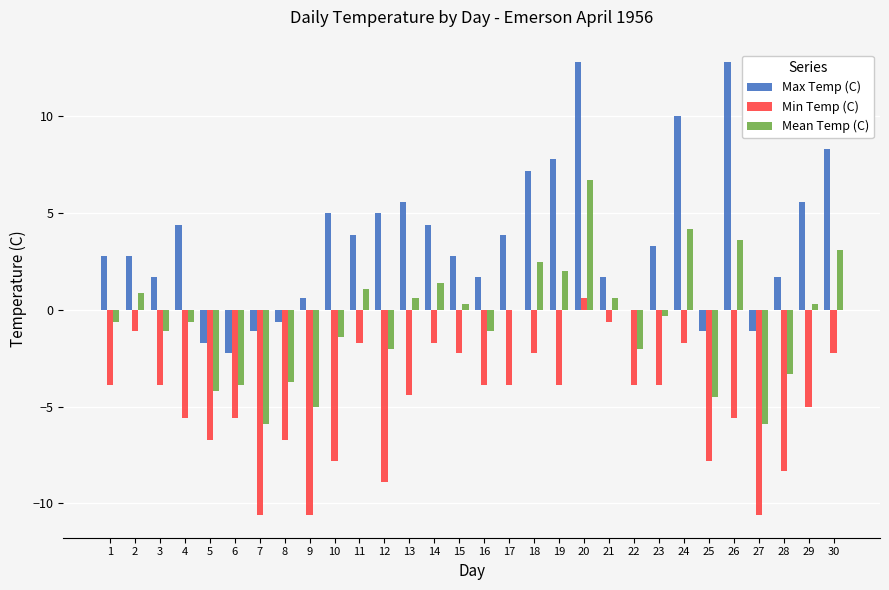

What is the total value across all series at 1?

-1.7